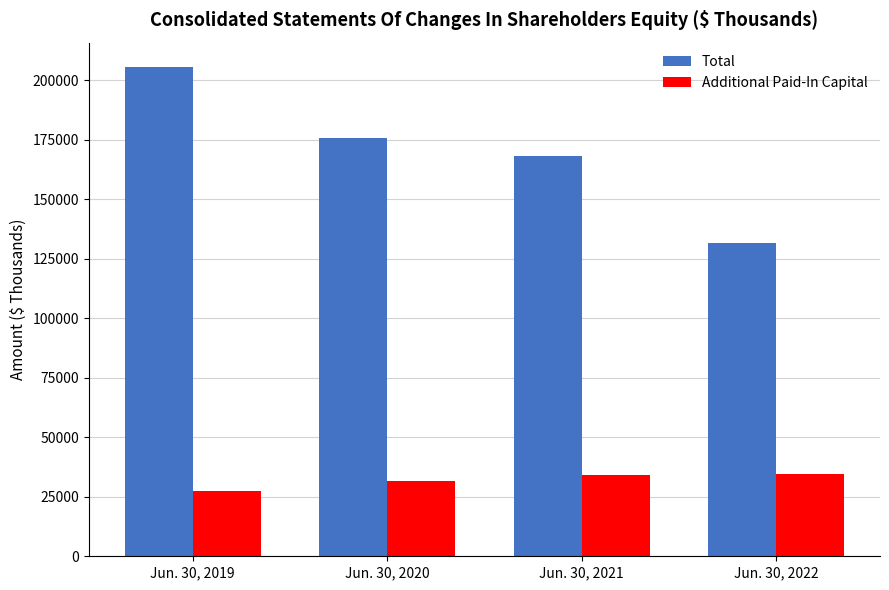

What is the sum of all Additional Paid-In Capital values?

127742